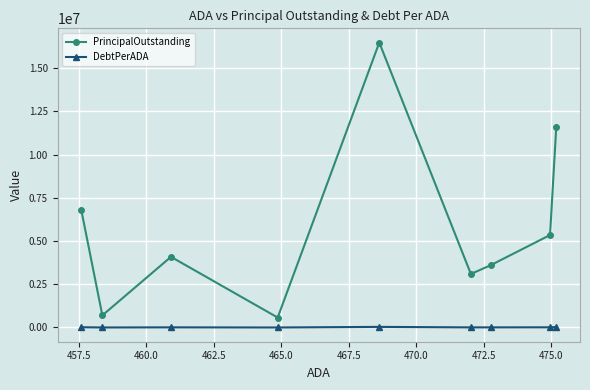

Which series has the largest range (max minus min)?

PrincipalOutstanding